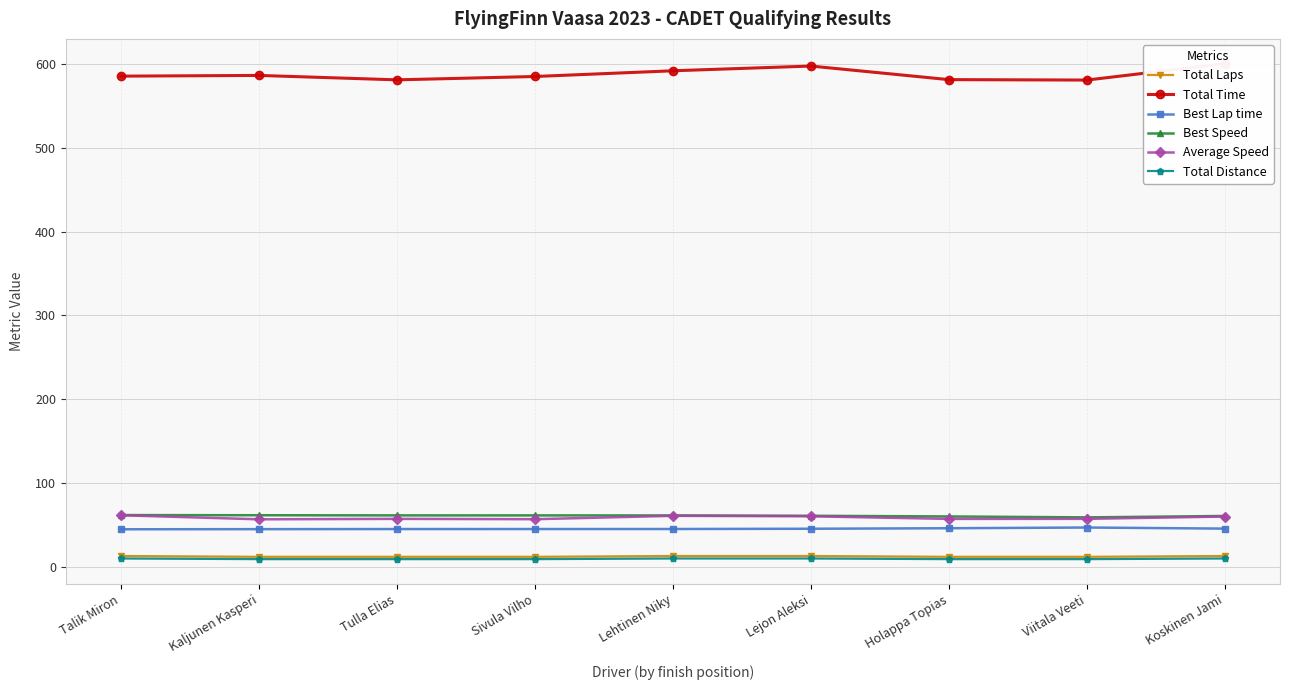

Is the value of Total Laps at Sivula Vilho greater than the value of Average Speed at Talik Miron?

No